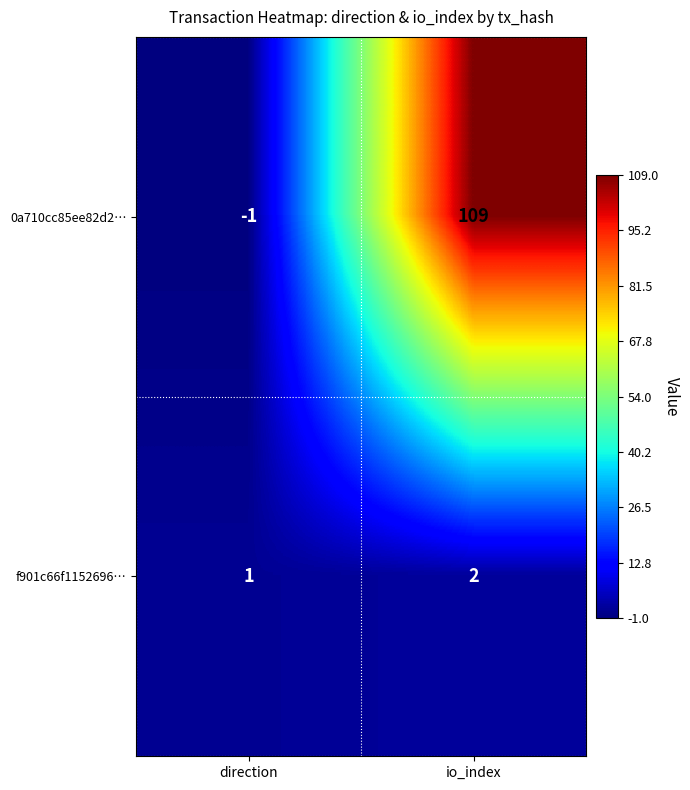

Which category has the lowest value across all series?

direction